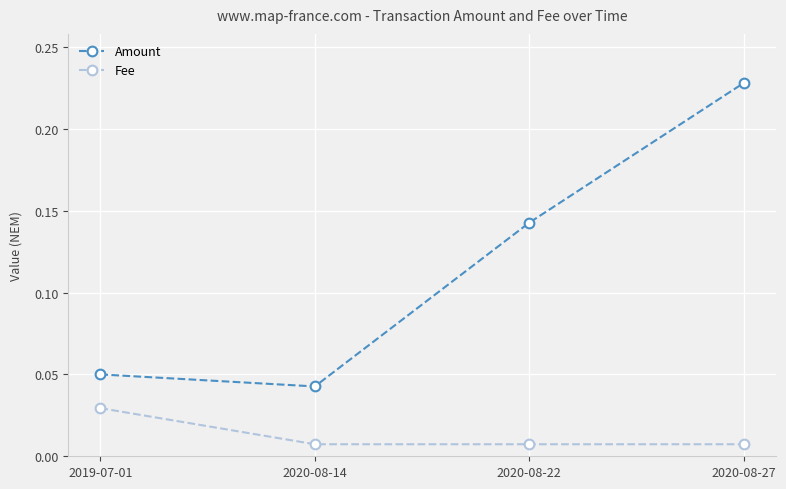

What are all the series names shown in the legend?

Amount, Fee